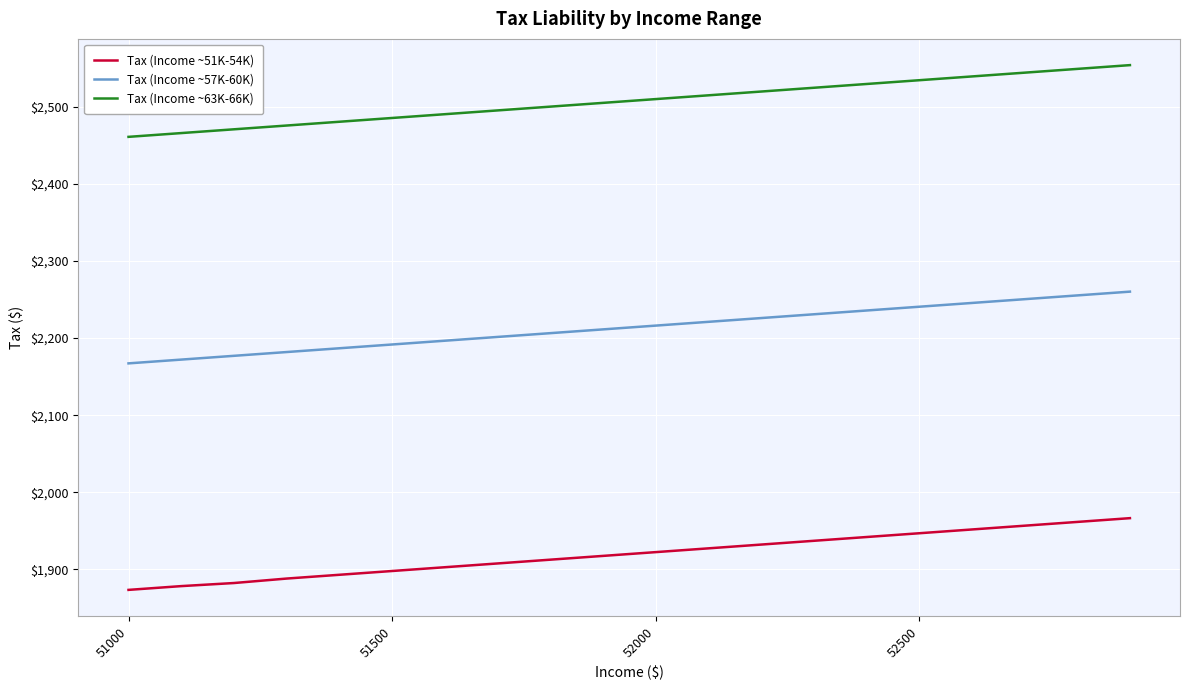

What is the minimum value for Tax (Income ~51K-54K)?

1873.2